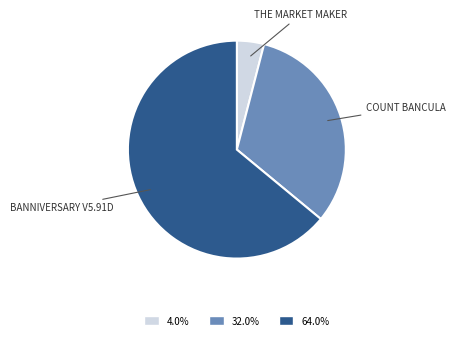

Is there any slice that represents more than half of the pie?

Yes